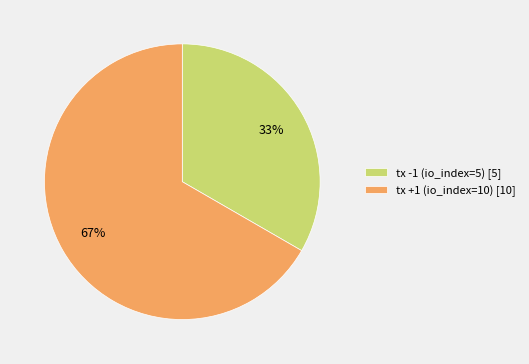

True or false: tx +1 (io_index=10) accounts for 73% of the total.

False